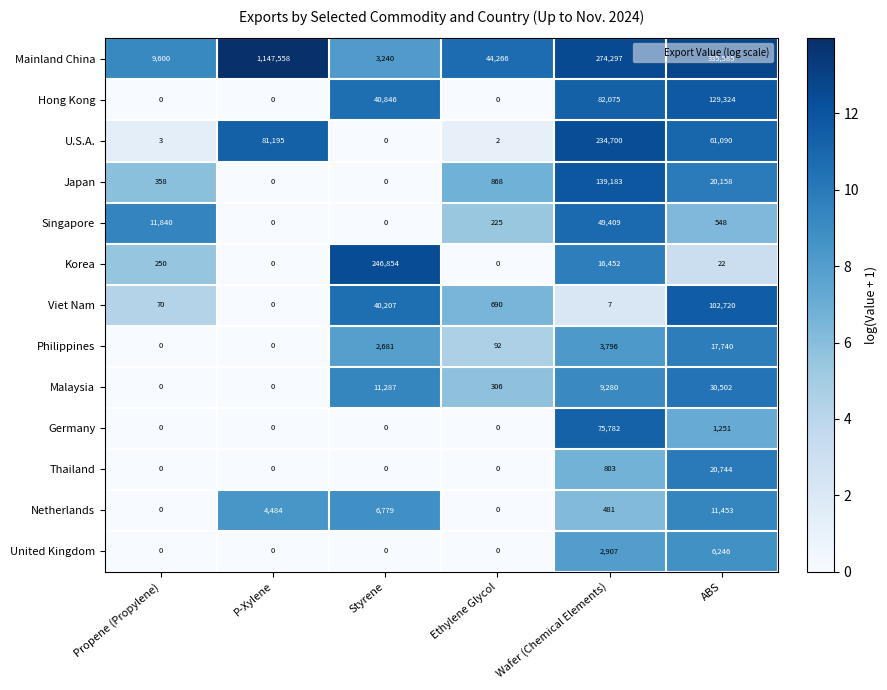

List the series in order of their peak value, highest first.

Mainland China, Korea, U.S.A., Japan, Hong Kong, Viet Nam, Germany, Singapore, Malaysia, Thailand, Philippines, Netherlands, United Kingdom